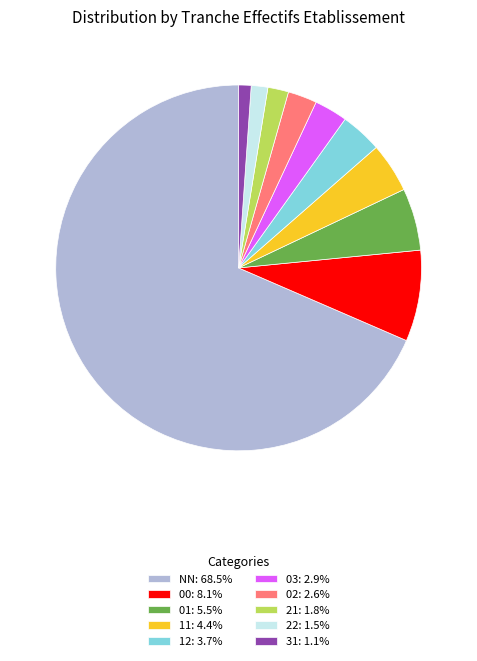

What is the ratio of the value at 22: 1.5% to the value at 01: 5.5%?

0.3